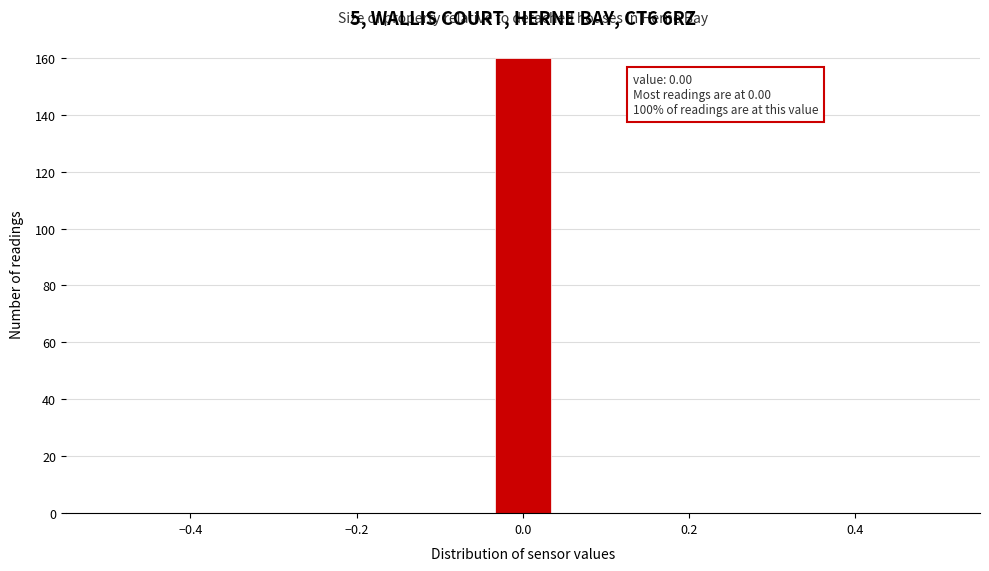

Read against the x-axis, roughly where is the centre of the tallest bar?

0.00